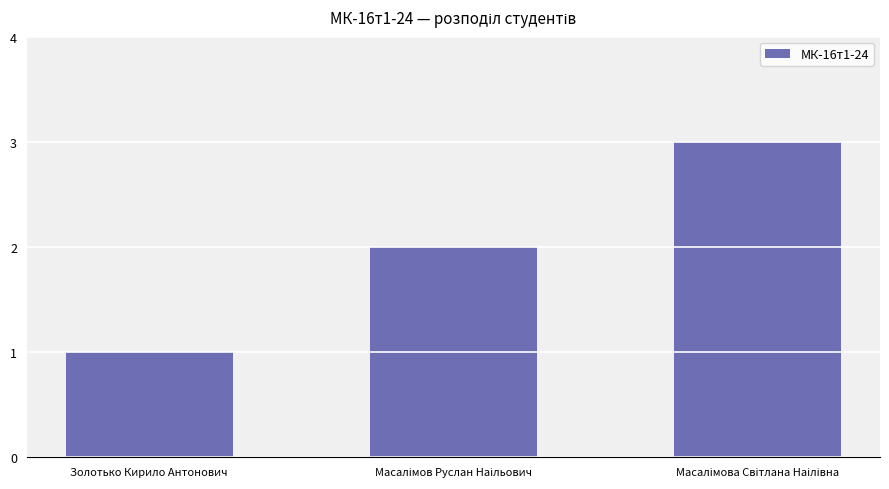

What is the sum of all values?

6